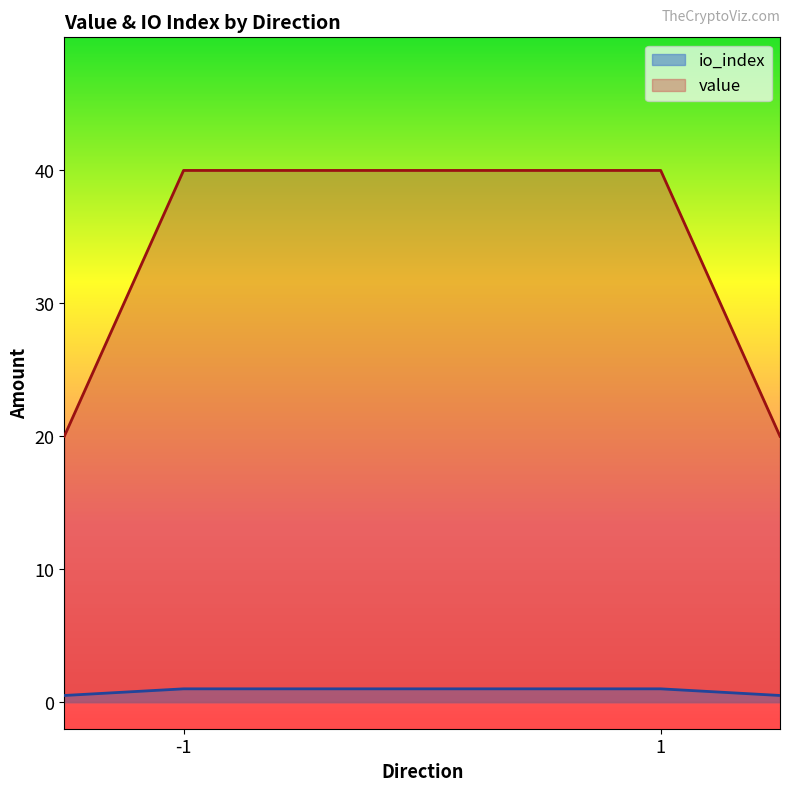

The value of value at 1 is 40.0. True or false?

True